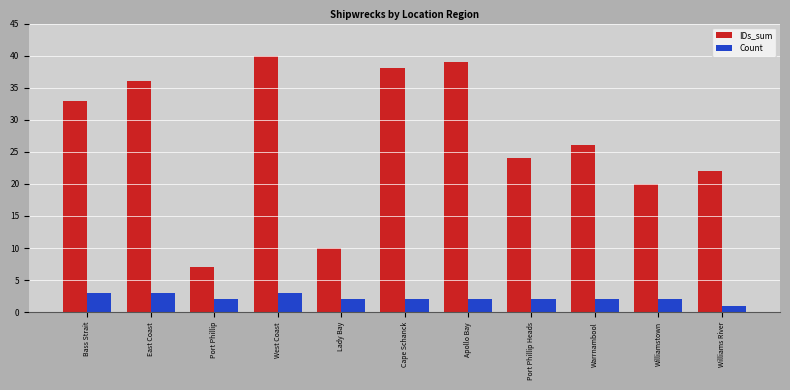

Reading left to right, what are all the values shown in this chart?

IDs_sum: 33	36	7	40	10	38	39	24	26	20	22
Count: 3	3	2	3	2	2	2	2	2	2	1